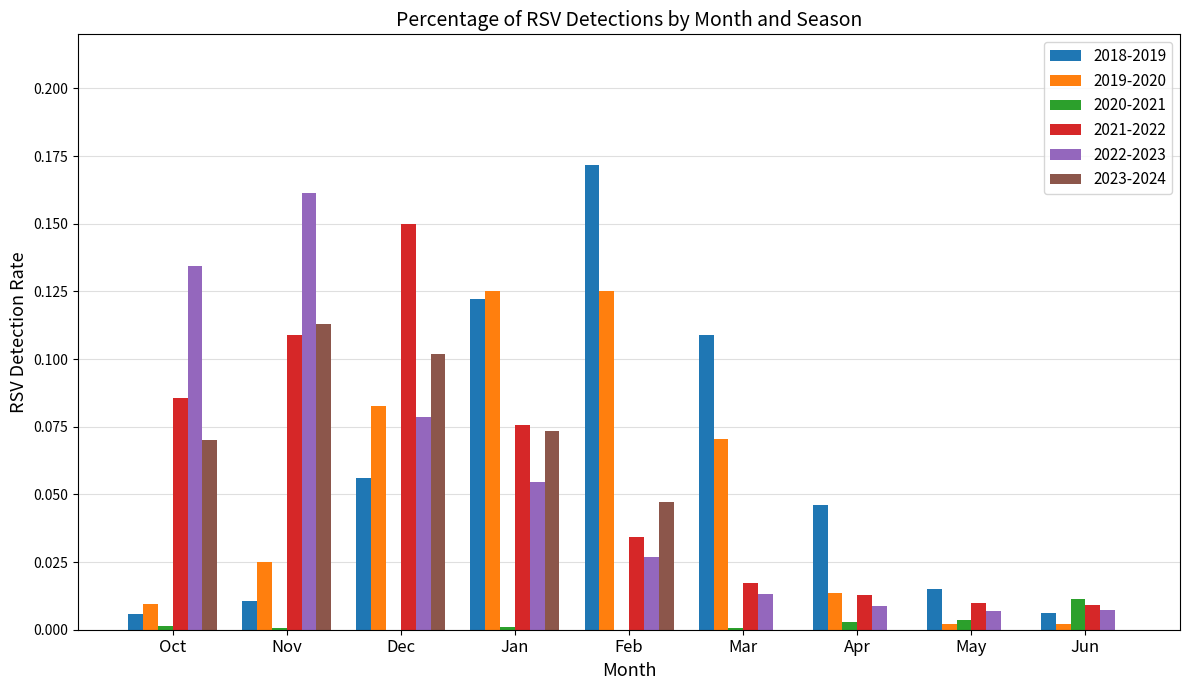

True or false: 2020-2021 has a value of 0.0 at Dec.

True